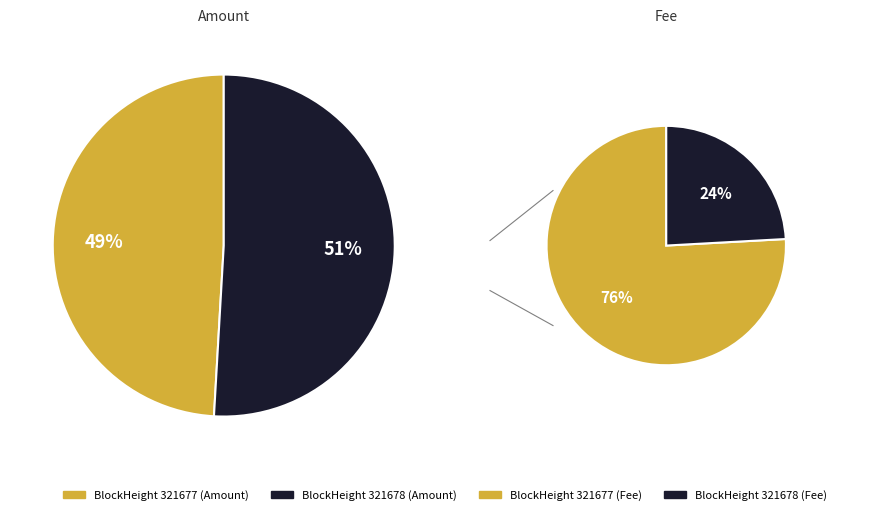

Which category has the biggest portion of the pie?

321677